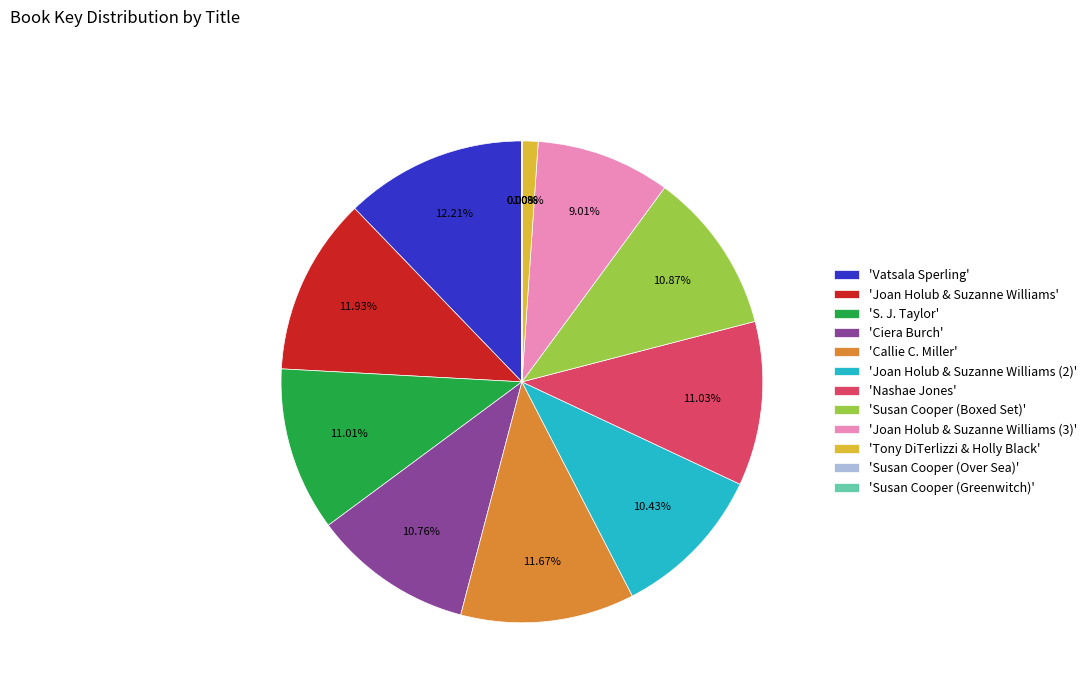

Between 'Joan Holub & Suzanne Williams (2)' and 'Vatsala Sperling', which is larger?

'Vatsala Sperling'